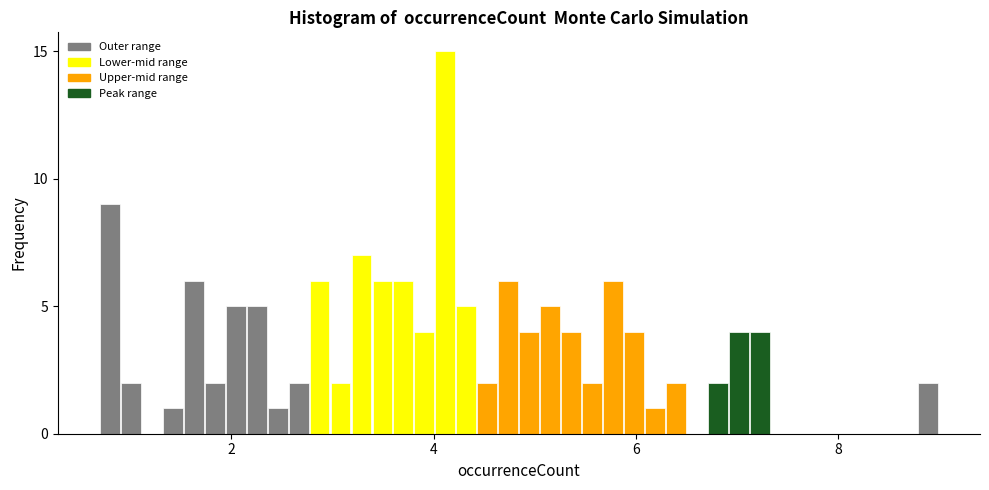

Read against the x-axis, roughly where is the centre of the tallest bar?

4.2